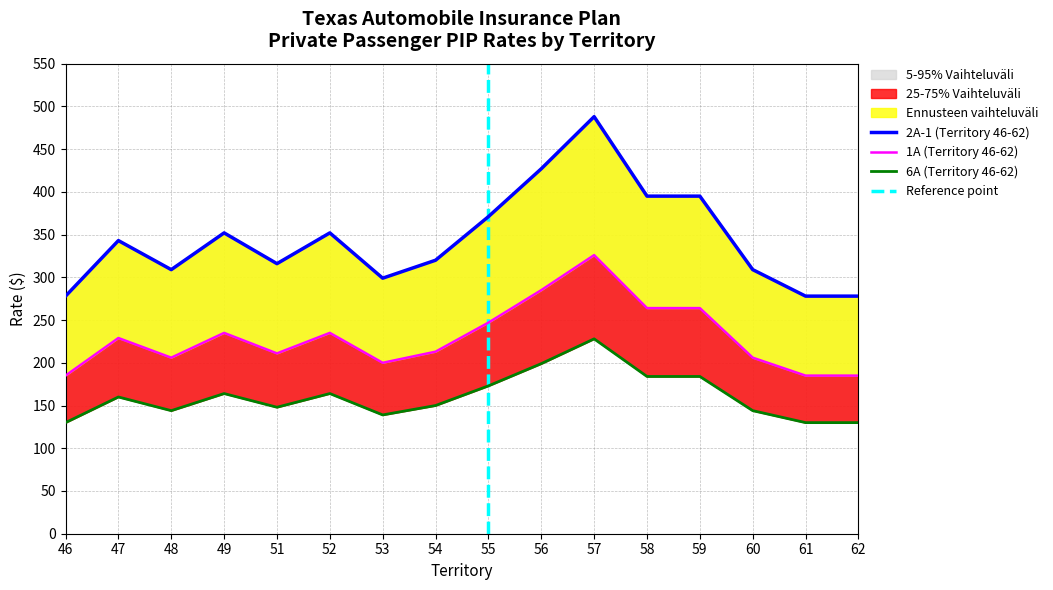

Does the chart have visible grid lines?

Yes